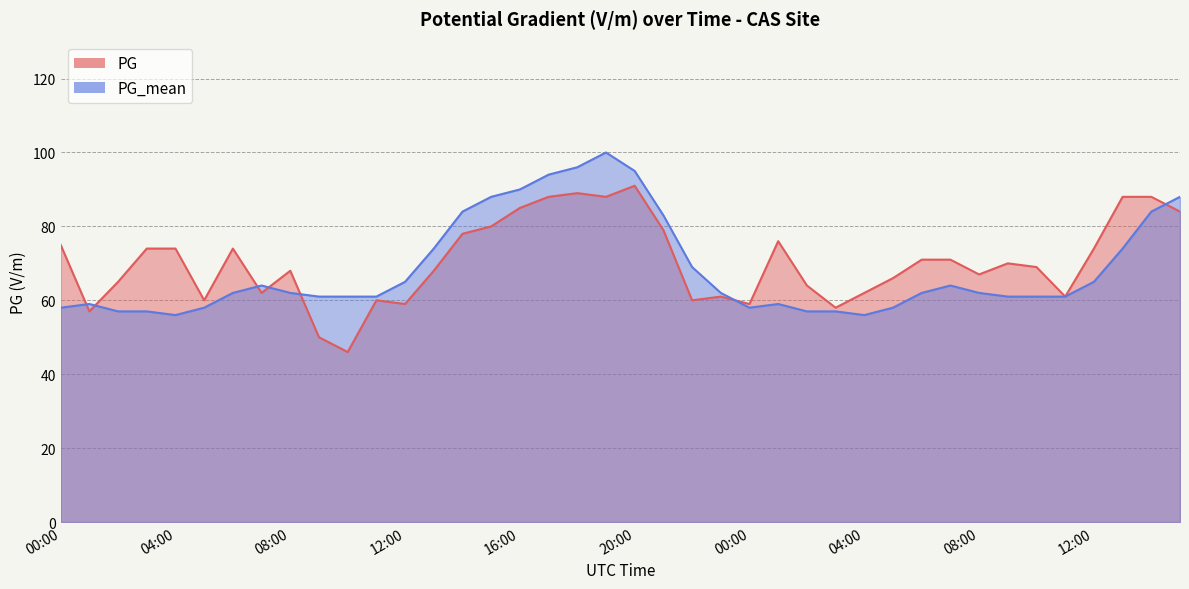

Which series has the largest total across all categories?

PG